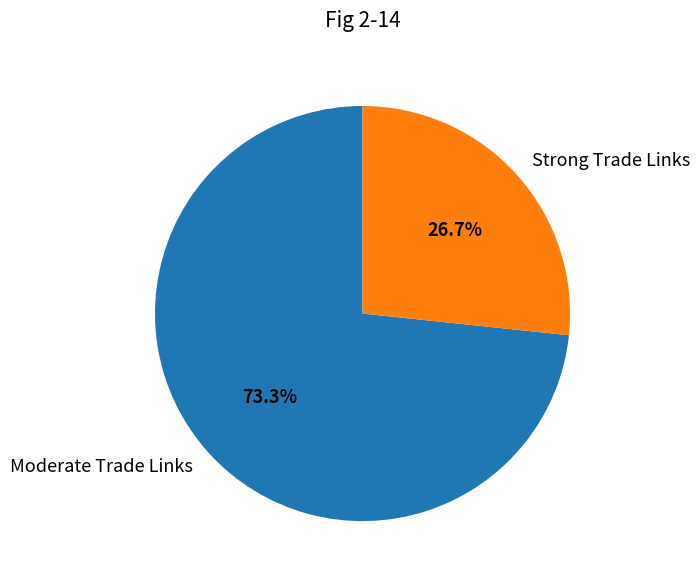

Between Moderate Trade Links and Strong Trade Links, which is larger?

Moderate Trade Links